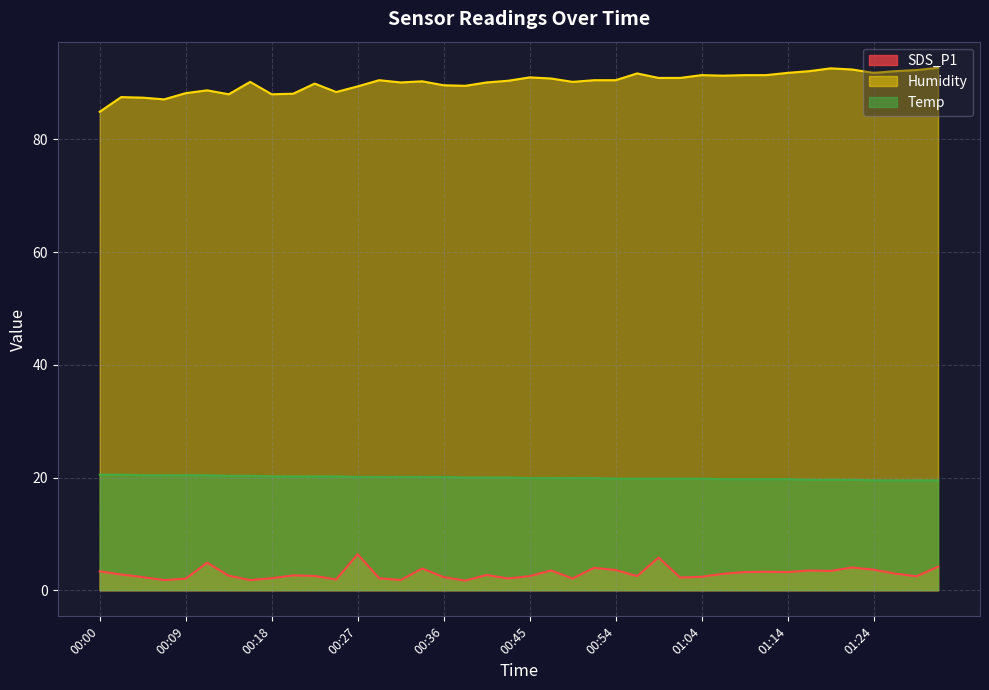

What is the label of the 34th point from the right?

00:14